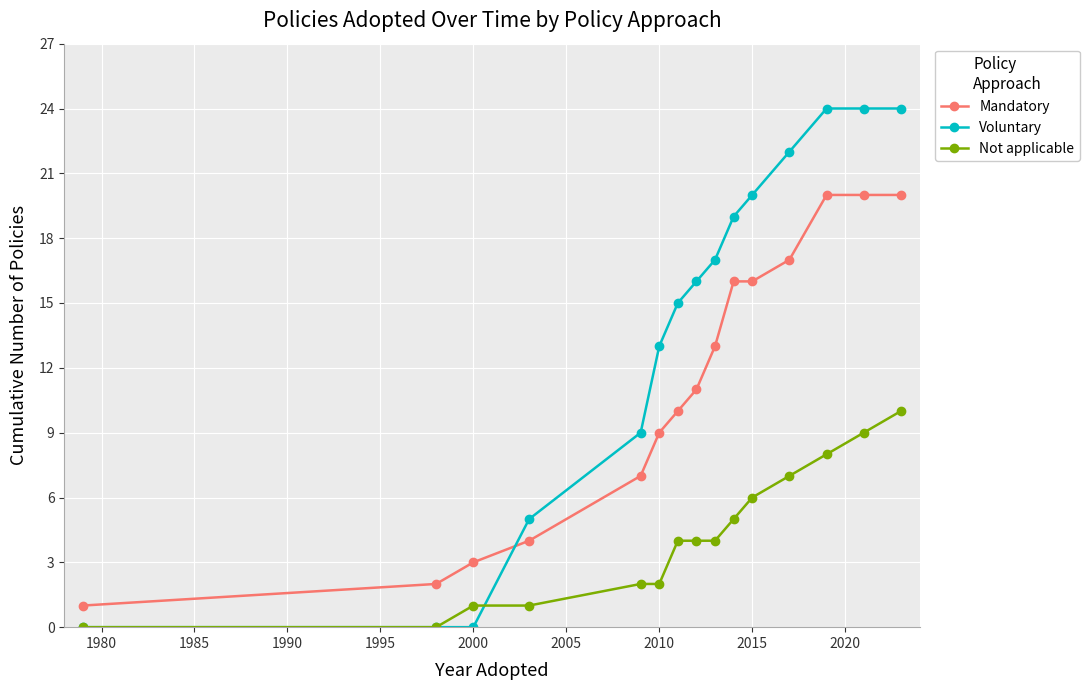

Which series has the largest total across all categories?

Voluntary